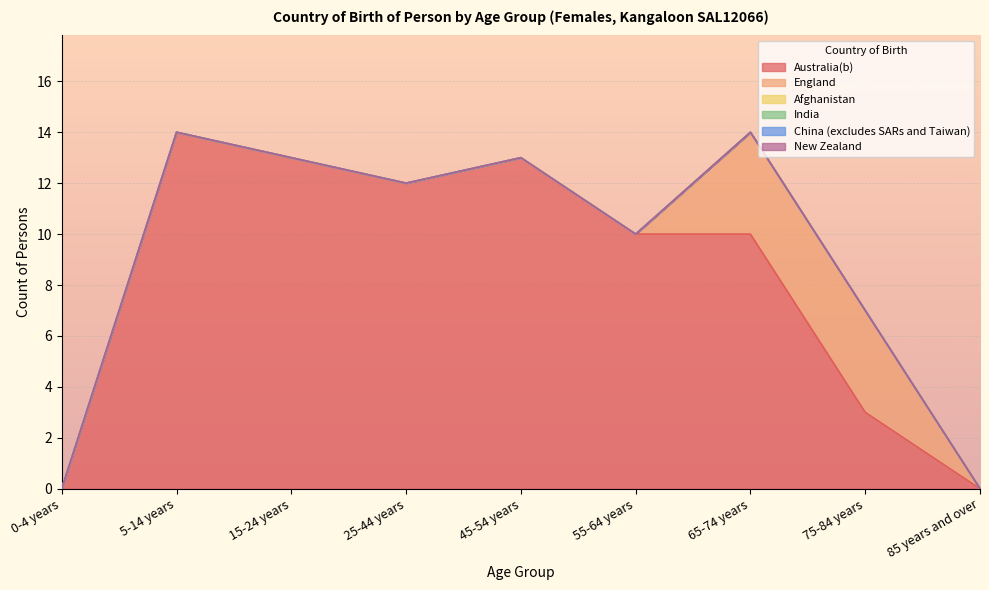

How many categories are shown in the chart?

9